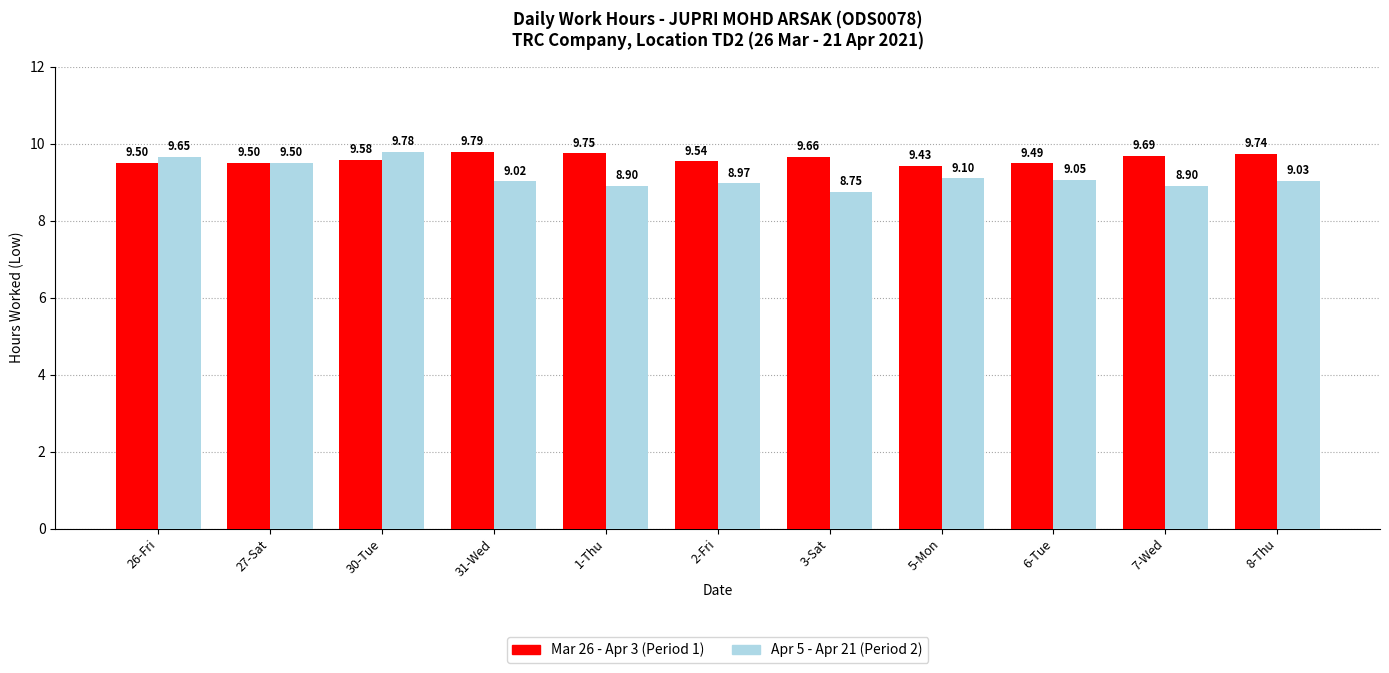

Between 1-Thu and 3-Sat, which series saw the biggest shift?

Apr 5 - Apr 21 (Period 2)